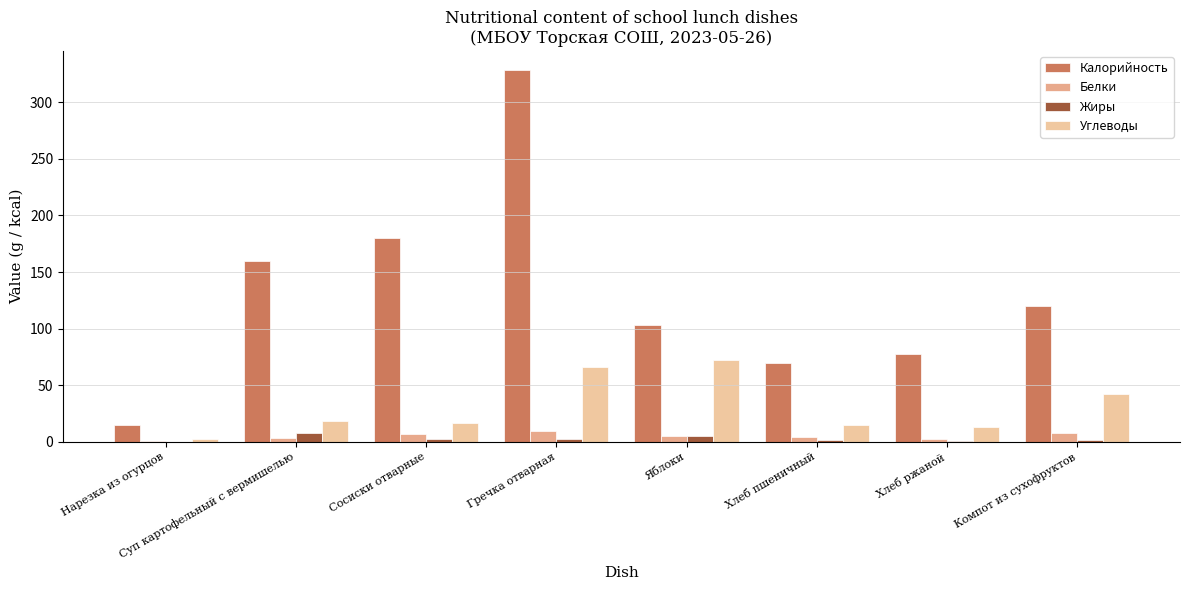

How many groups of bars are there?

8